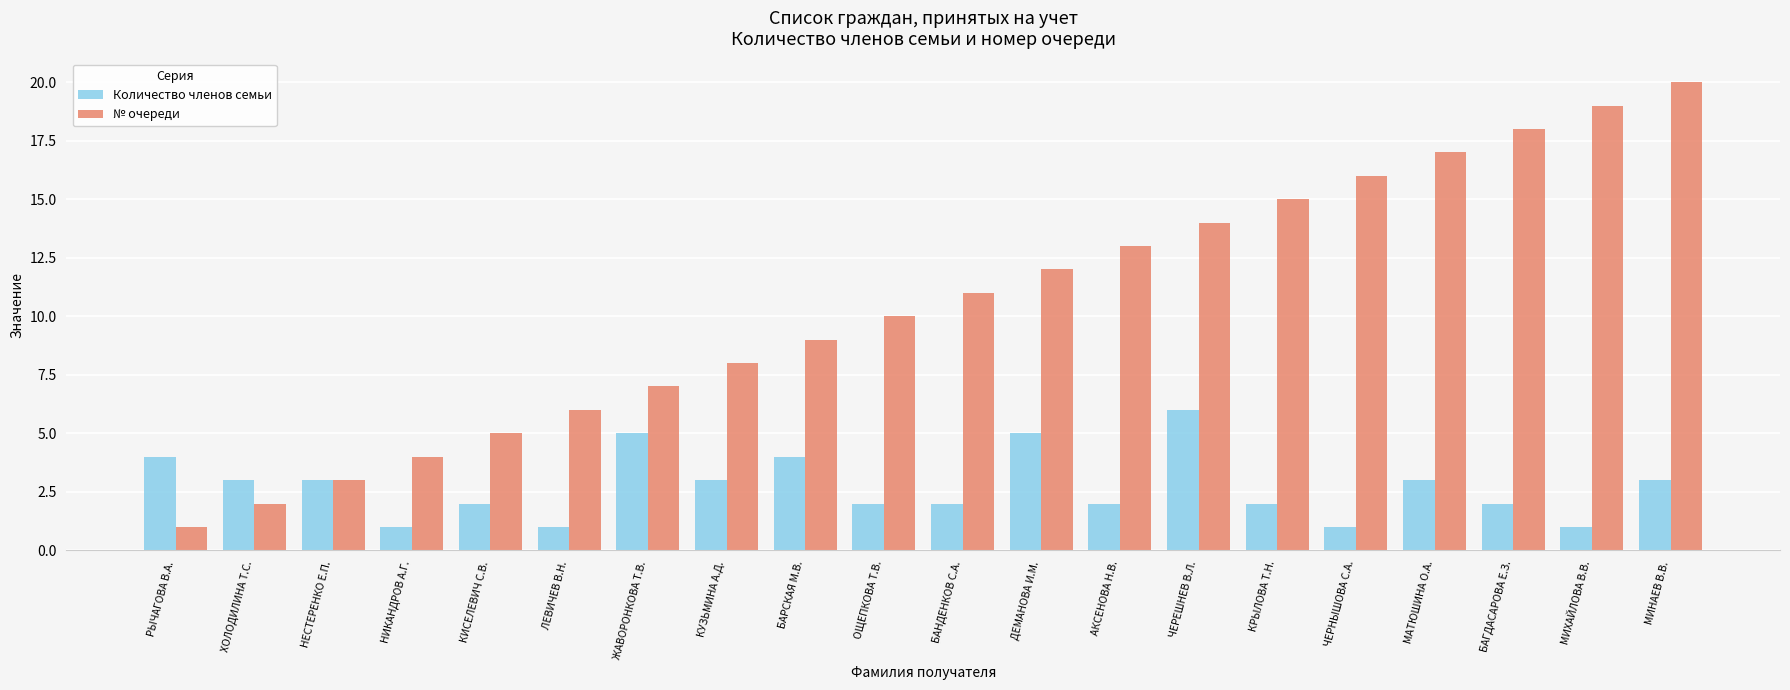

What is the difference between the maximum and second lowest values in the № очереди series?

18